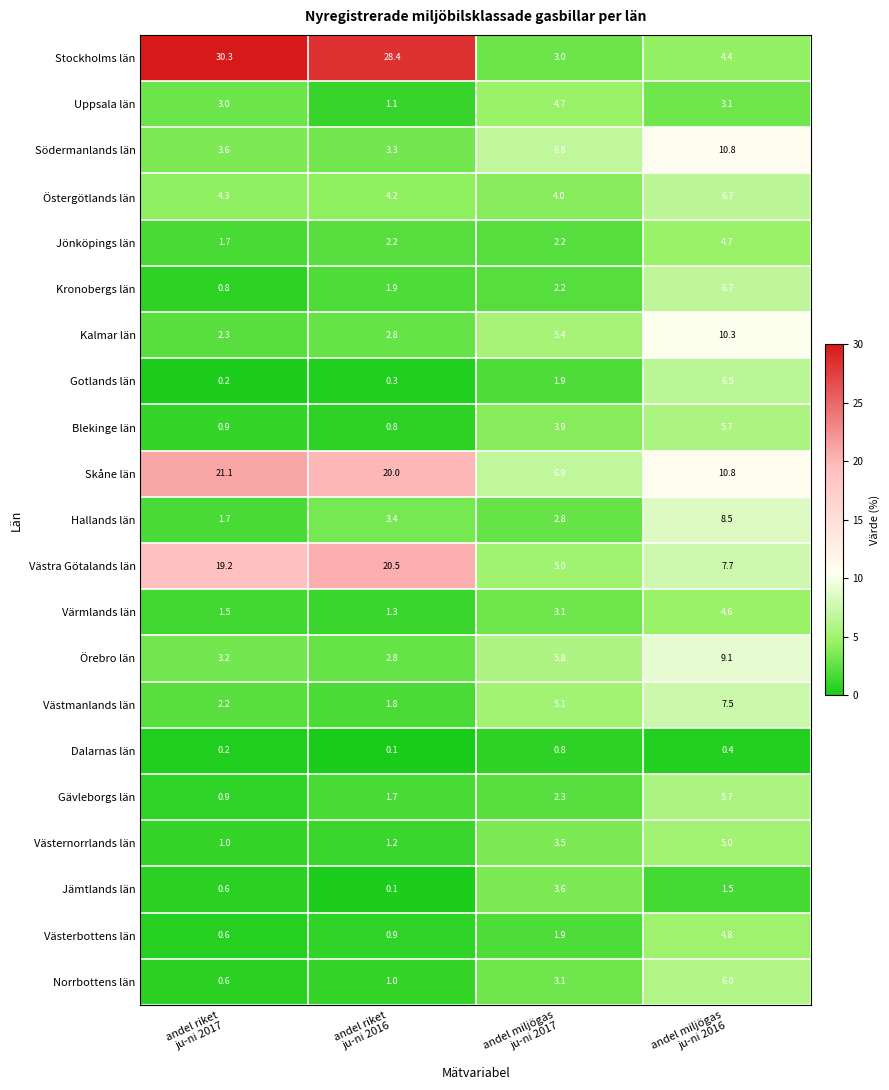

Between andel riket
ju­ni 2017 and andel miljögas
ju­ni 2017, which series saw the biggest shift?

Stockholms län